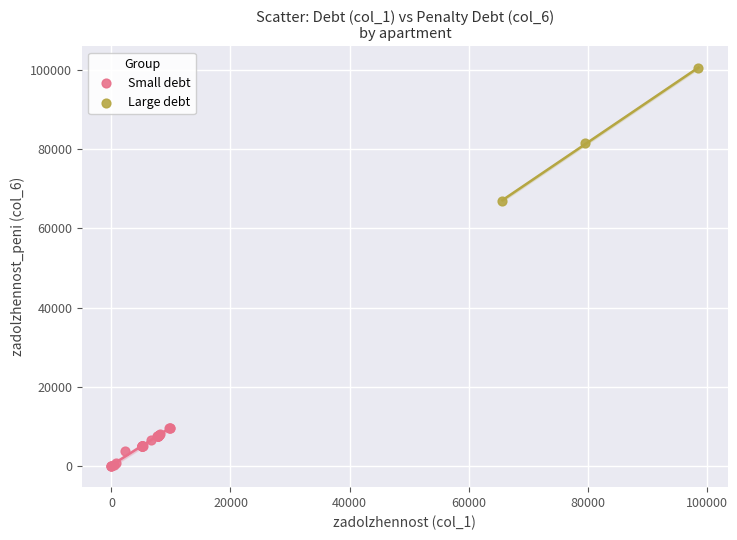

Which series reaches the minimum Y coordinate?

Small debt